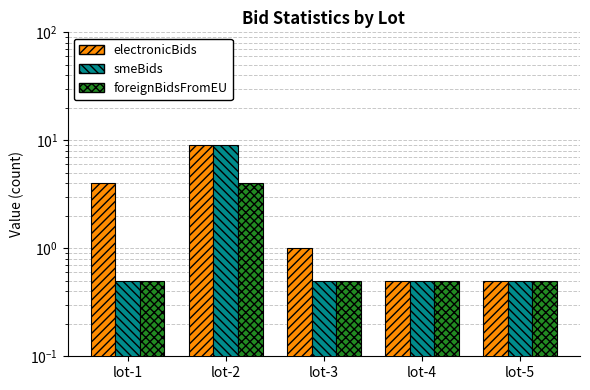

Between lot-3 and lot-4, which series saw the biggest shift?

electronicBids